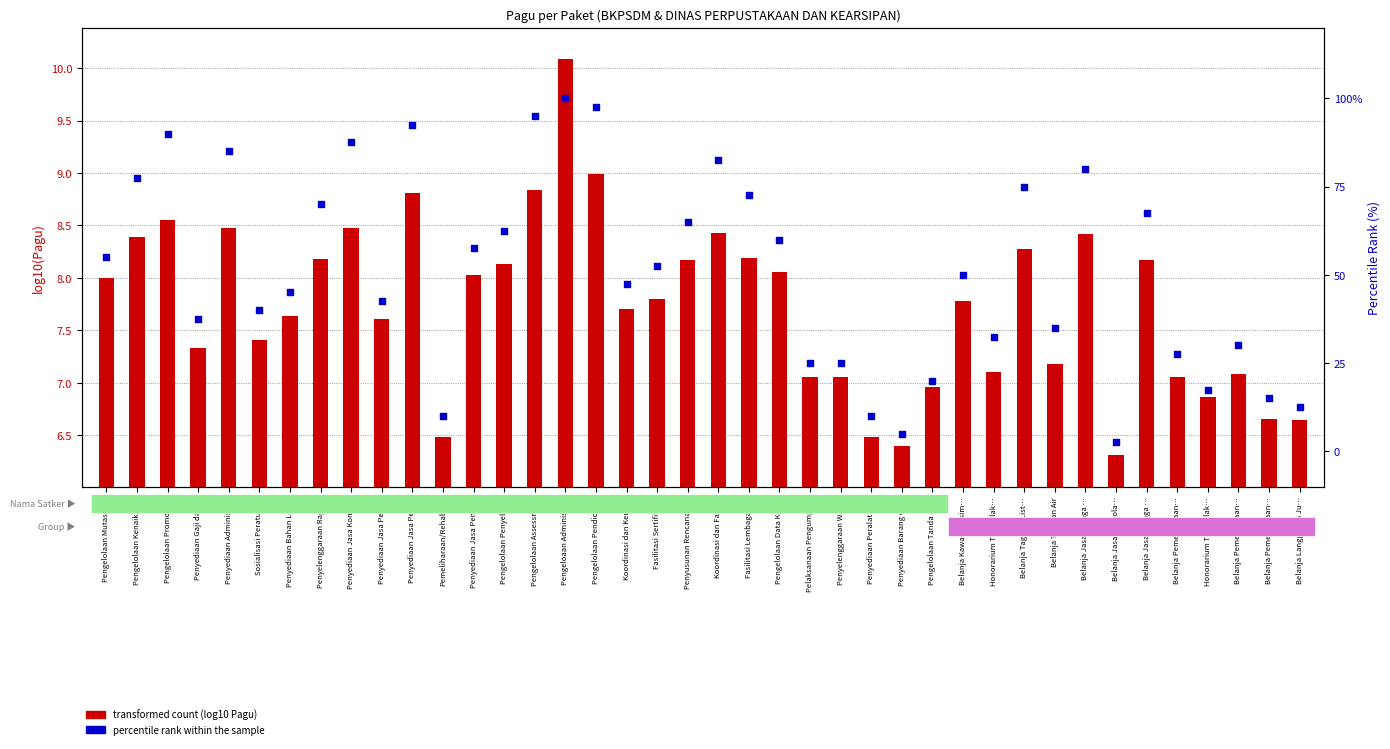

Which series has the widest spread of Y values?

percentile rank within the sample